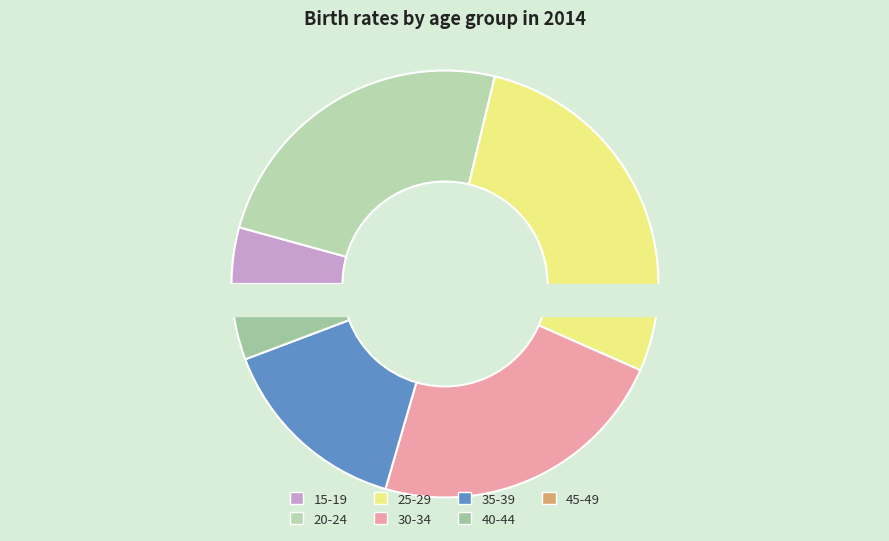

Is there a majority slice in this chart?

No